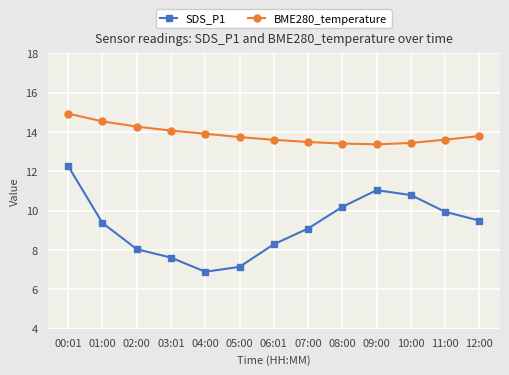

Where is the first local minimum for SDS_P1?

04:00